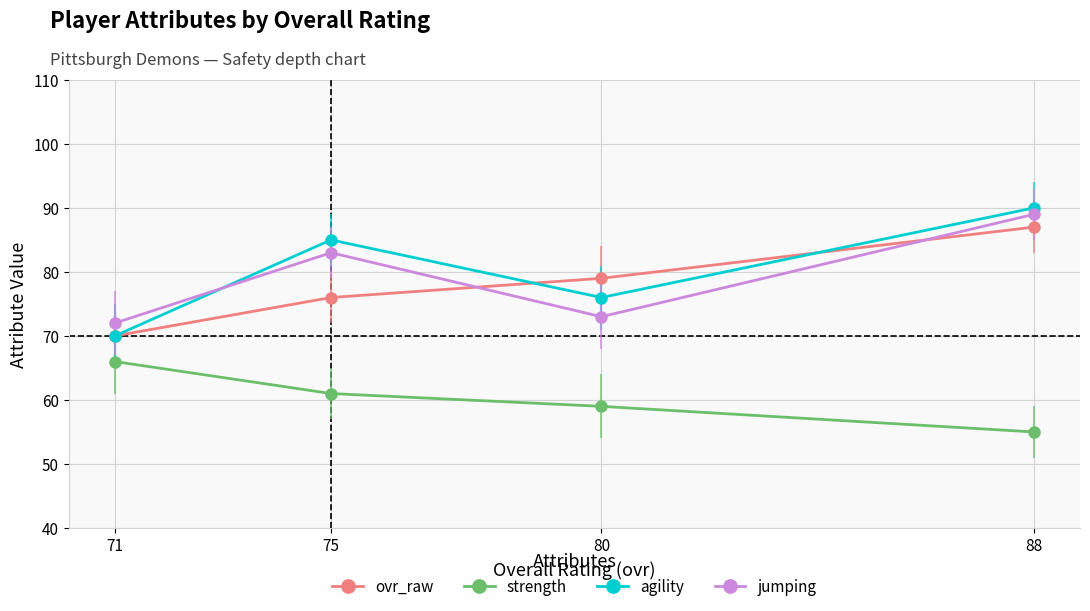

How many times do agility and jumping cross each other?

1